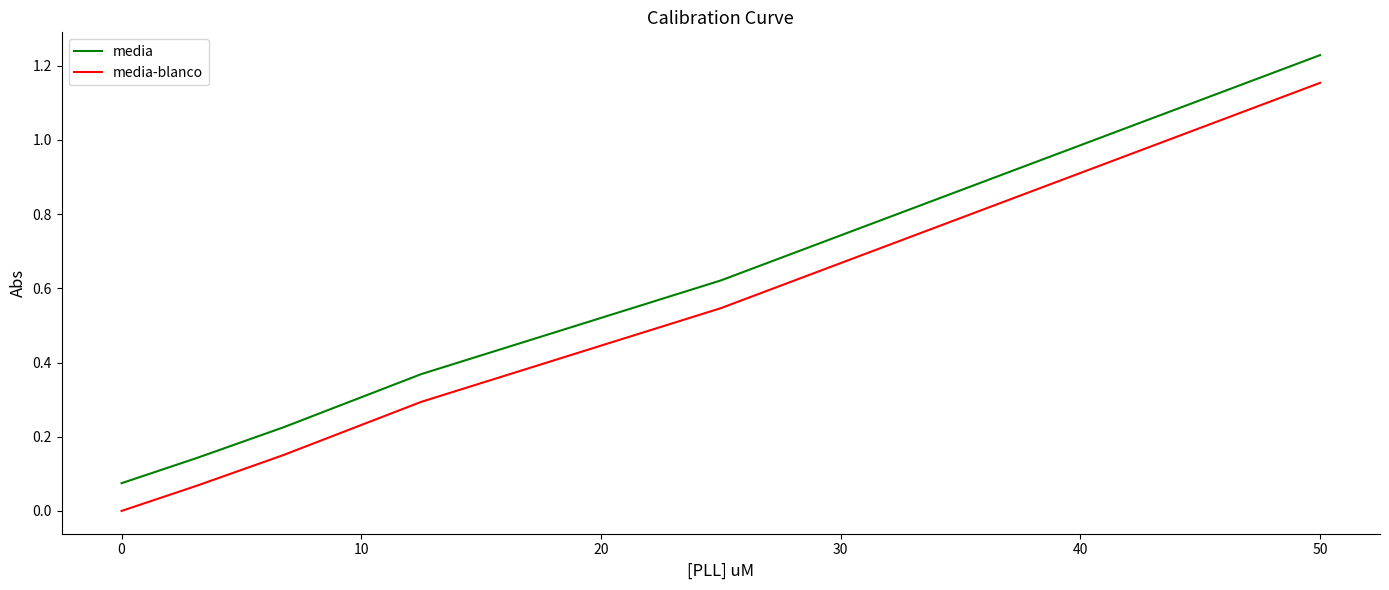

What is the lowest value of the media series?

0.1